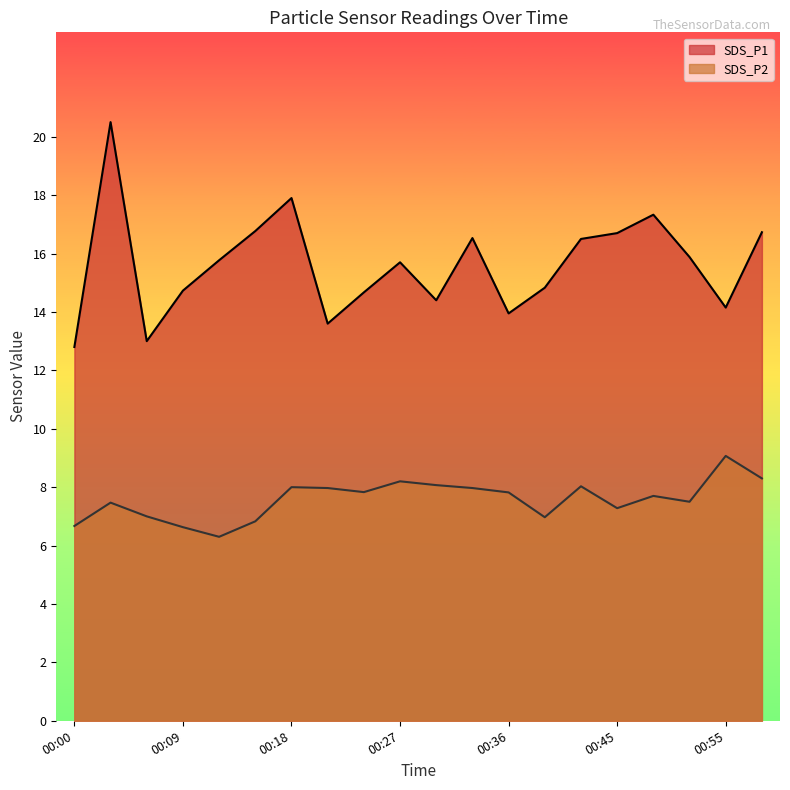

What are all the series names shown in the legend?

SDS_P1, SDS_P2